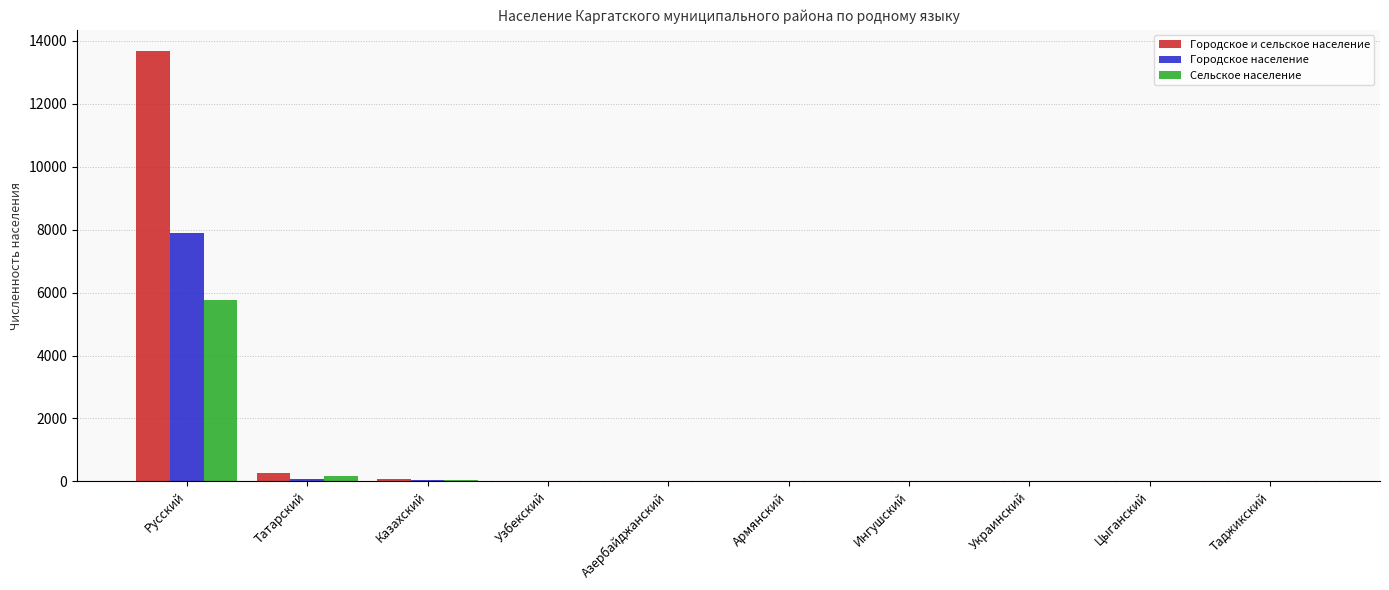

What is the sum of all Городское и сельское население values?

14042